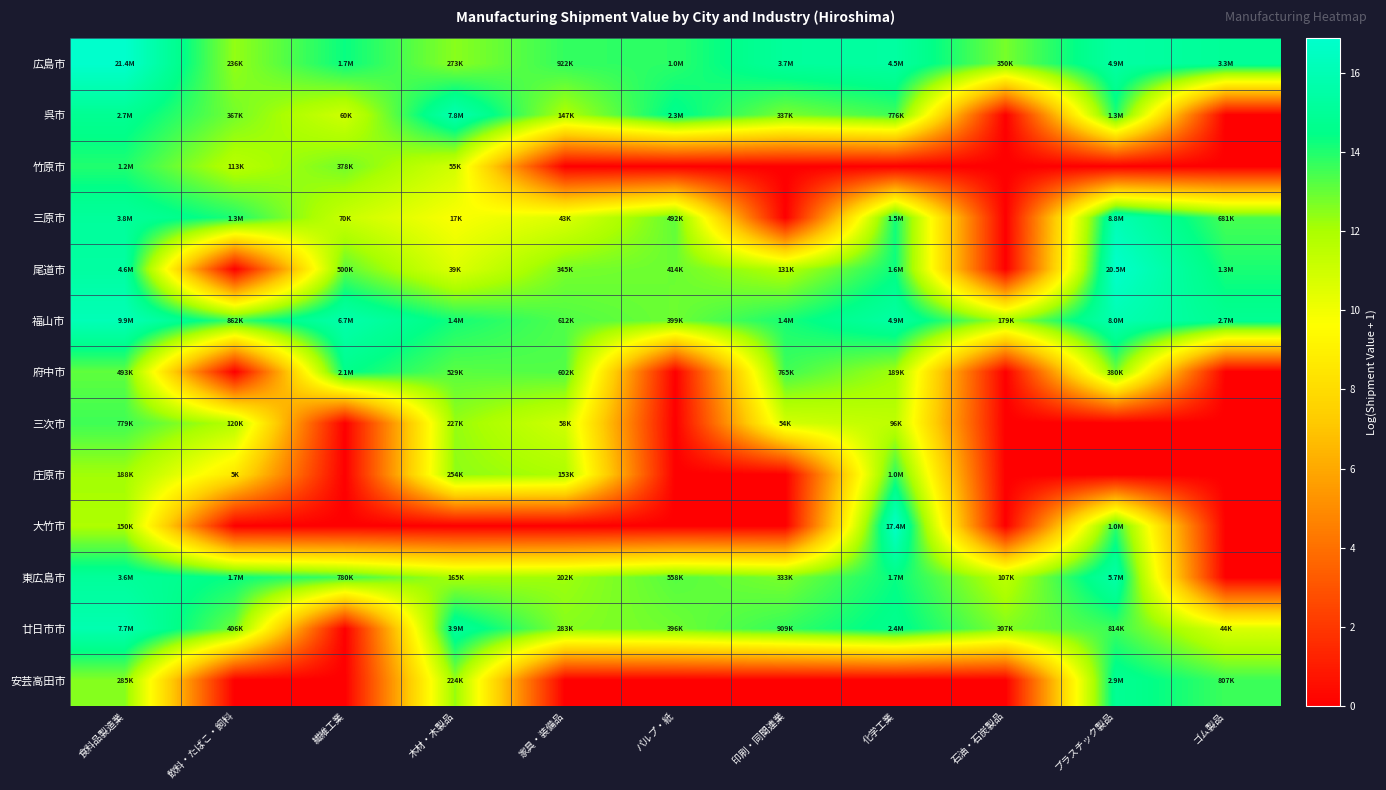

Reading left to right, list all the values displayed in this chart.

広島市: 食料品製造業=16.9	飲料・たばこ・飼料=12.4	繊維工業=14.3	木材・木製品=12.5	家具・装備品=13.7	パルプ・紙=13.9	印刷・同関連業=15.1	化学工業=15.3	石油・石炭製品=12.8	プラスチック製品=15.4	ゴム製品=15.0
呉市: 食料品製造業=14.8	飲料・たばこ・飼料=12.8	繊維工業=11.0	木材・木製品=15.9	家具・装備品=11.9	パルプ・紙=14.6	印刷・同関連業=12.7	化学工業=13.6	石油・石炭製品=0.0	プラスチック製品=14.1	ゴム製品=0.0
竹原市: 食料品製造業=14.0	飲料・たばこ・飼料=11.6	繊維工業=12.8	木材・木製品=10.9	家具・装備品=0.0	パルプ・紙=0.0	印刷・同関連業=0.0	化学工業=0.0	石油・石炭製品=0.0	プラスチック製品=0.0	ゴム製品=0.0
三原市: 食料品製造業=15.1	飲料・たばこ・飼料=14.1	繊維工業=11.2	木材・木製品=9.7	家具・装備品=10.7	パルプ・紙=13.1	印刷・同関連業=0.0	化学工業=14.2	石油・石炭製品=0.0	プラスチック製品=16.0	ゴム製品=13.4
尾道市: 食料品製造業=15.3	飲料・たばこ・飼料=0.0	繊維工業=13.1	木材・木製品=10.6	家具・装備品=12.8	パルプ・紙=12.9	印刷・同関連業=11.8	化学工業=14.3	石油・石炭製品=0.0	プラスチック製品=16.8	ゴム製品=14.1
福山市: 食料品製造業=16.1	飲料・たばこ・飼料=13.7	繊維工業=15.7	木材・木製品=14.2	家具・装備品=13.3	パルプ・紙=12.9	印刷・同関連業=14.1	化学工業=15.4	石油・石炭製品=12.1	プラスチック製品=15.9	ゴム製品=14.8
府中市: 食料品製造業=13.1	飲料・たばこ・飼料=0.0	繊維工業=14.5	木材・木製品=13.2	家具・装備品=13.3	パルプ・紙=0.0	印刷・同関連業=13.5	化学工業=12.1	石油・石炭製品=0.0	プラスチック製品=12.8	ゴム製品=0.0
三次市: 食料品製造業=13.6	飲料・たばこ・飼料=11.7	繊維工業=0.0	木材・木製品=12.3	家具・装備品=11.0	パルプ・紙=0.0	印刷・同関連業=10.9	化学工業=11.5	石油・石炭製品=0.0	プラスチック製品=0.0	ゴム製品=0.0
庄原市: 食料品製造業=12.1	飲料・たばこ・飼料=8.5	繊維工業=0.0	木材・木製品=12.4	家具・装備品=11.9	パルプ・紙=0.0	印刷・同関連業=0.0	化学工業=13.8	石油・石炭製品=0.0	プラスチック製品=0.0	ゴム製品=0.0
大竹市: 食料品製造業=11.9	飲料・たばこ・飼料=0.0	繊維工業=0.0	木材・木製品=0.0	家具・装備品=0.0	パルプ・紙=0.0	印刷・同関連業=0.0	化学工業=16.7	石油・石炭製品=0.0	プラスチック製品=13.8	ゴム製品=0.0
東広島市: 食料品製造業=15.1	飲料・たばこ・飼料=14.3	繊維工業=13.6	木材・木製品=12.0	家具・装備品=12.2	パルプ・紙=13.2	印刷・同関連業=12.7	化学工業=14.4	石油・石炭製品=11.6	プラスチック製品=15.6	ゴム製品=0.0
廿日市市: 食料品製造業=15.9	飲料・たばこ・飼料=12.9	繊維工業=0.0	木材・木製品=15.2	家具・装備品=12.6	パルプ・紙=12.9	印刷・同関連業=13.7	化学工業=14.7	石油・石炭製品=12.6	プラスチック製品=13.6	ゴム製品=10.7
安芸高田市: 食料品製造業=12.6	飲料・たばこ・飼料=0.0	繊維工業=0.0	木材・木製品=12.3	家具・装備品=0.0	パルプ・紙=0.0	印刷・同関連業=0.0	化学工業=0.0	石油・石炭製品=0.0	プラスチック製品=14.9	ゴム製品=13.6